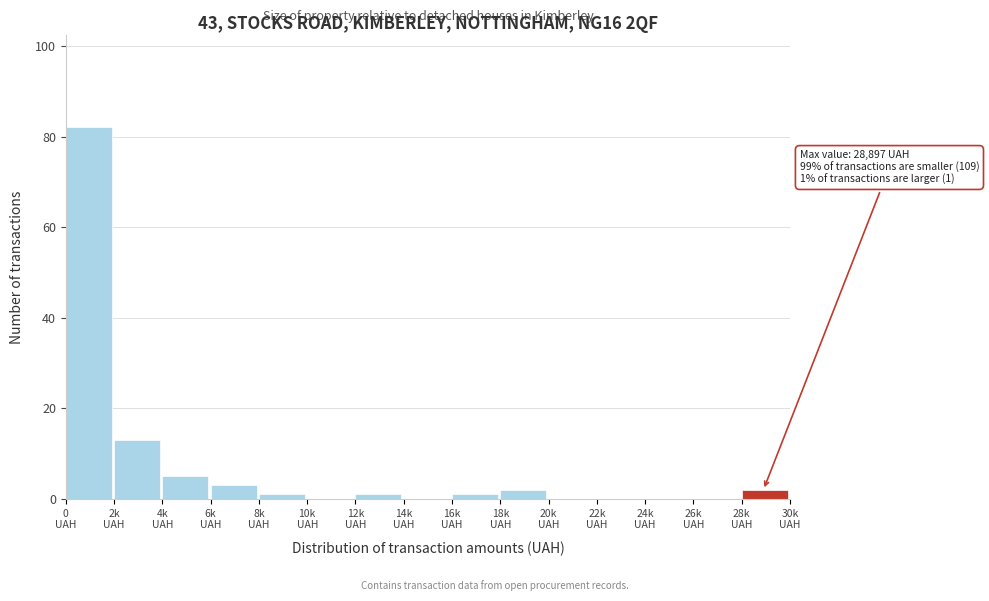

What is the greatest value displayed?

82